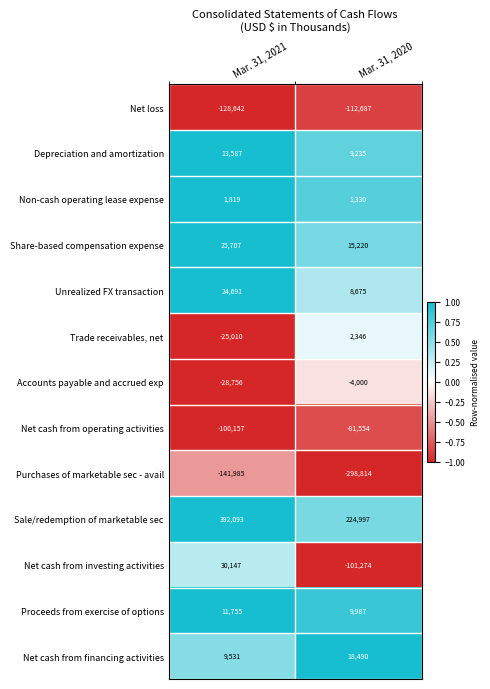

The Non-cash operating lease expense series shows 1819 at Mar. 31, 2021. True or false?

True